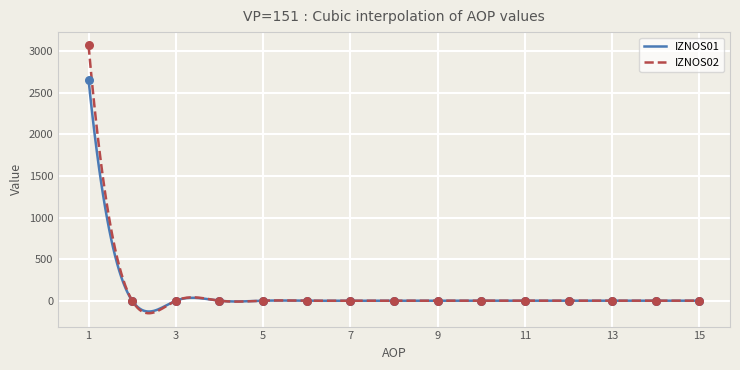

What is the minimum value for IZNOS02?

-150.3